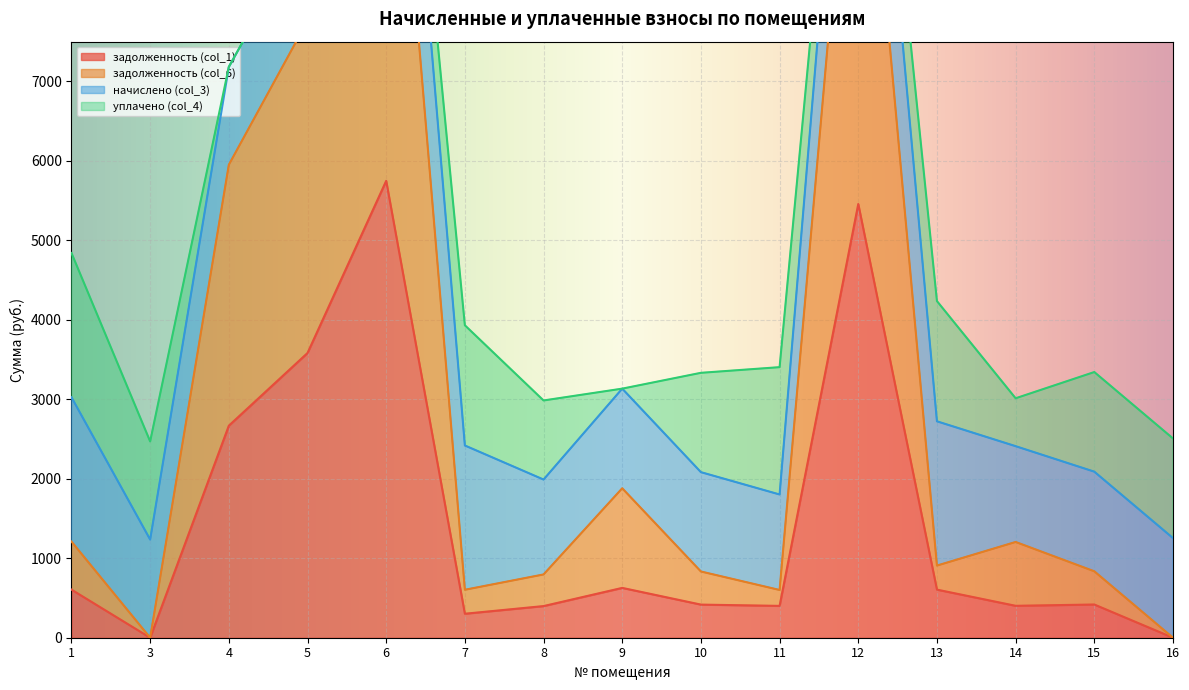

How many values in the задолженность (col_1) series exceed 417?

8